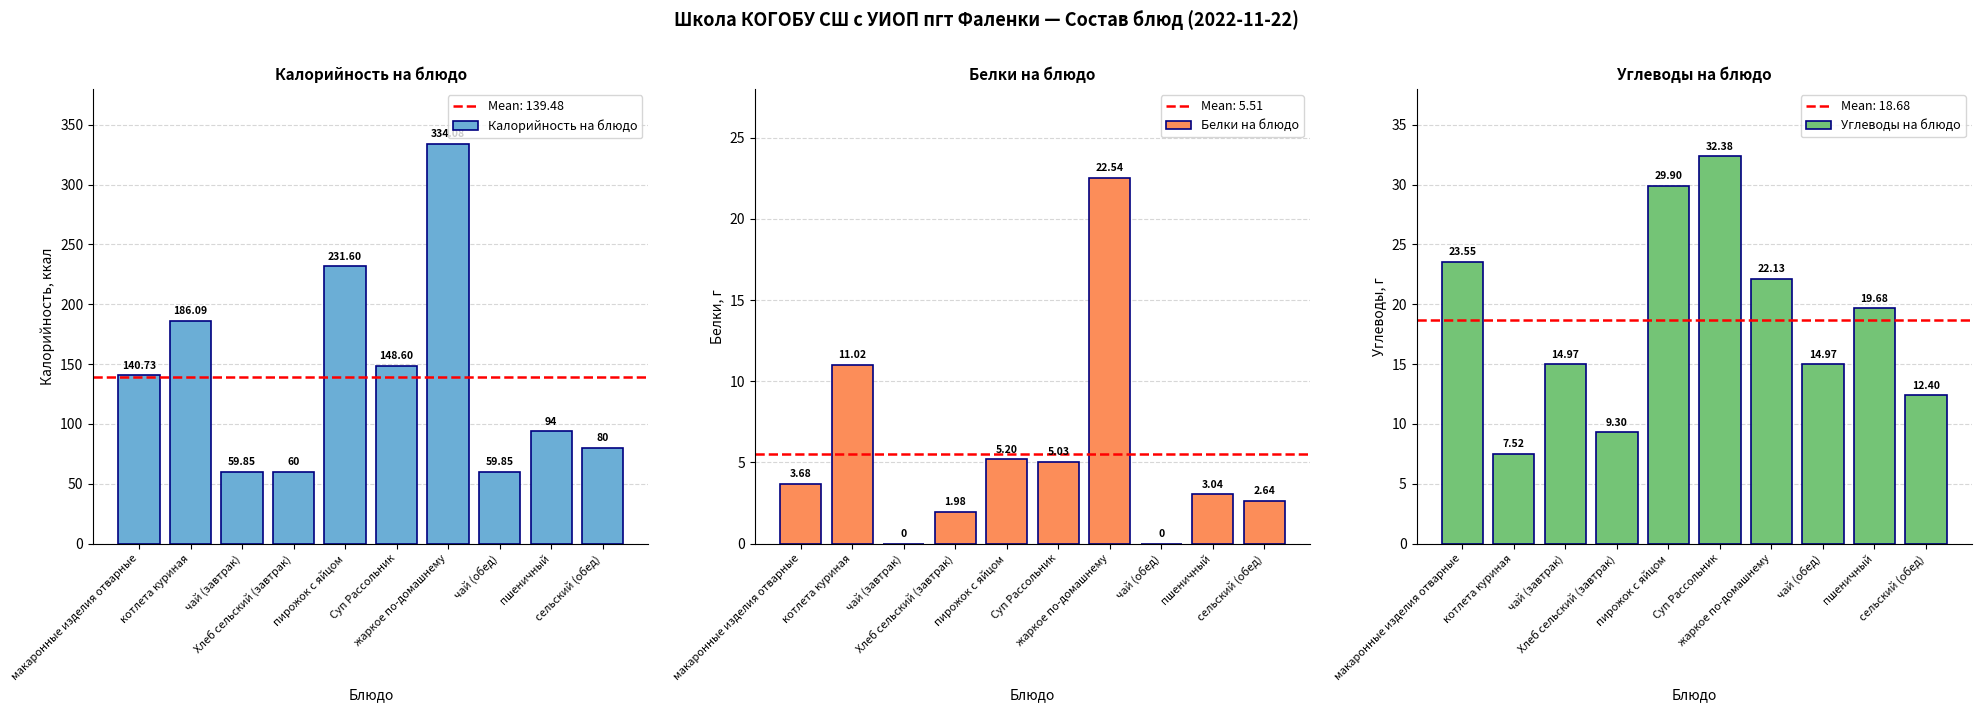

Which series changed the most between чай (завтрак) and чай (обед)?

Калорийность на блюдо